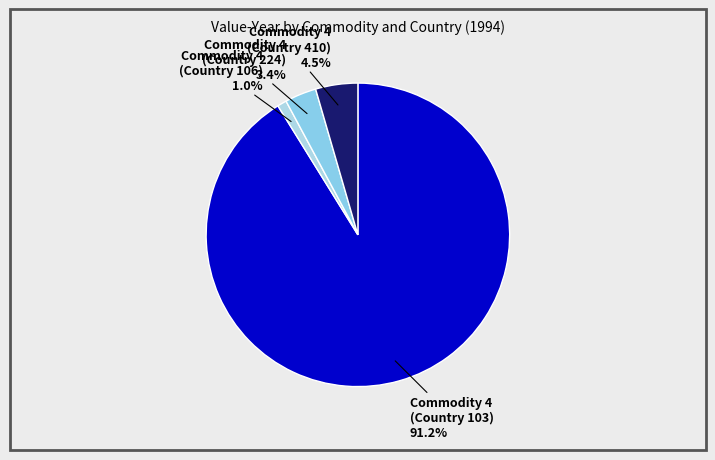

How many segments does this pie chart have?

4